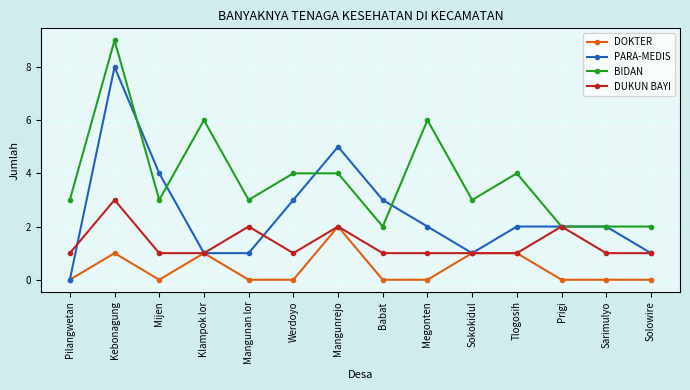

How many PARA-MEDIS values are between 1 and 3?

10